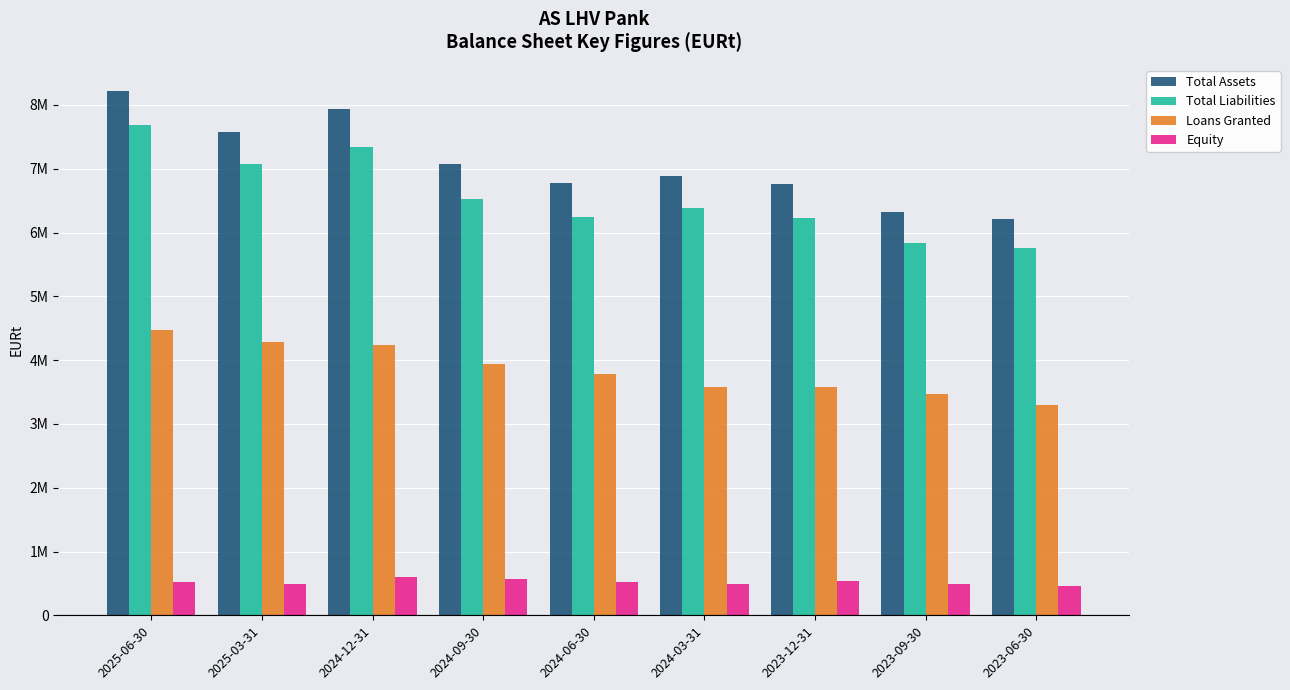

Are the bars grouped side by side (vs. stacked)?

Yes